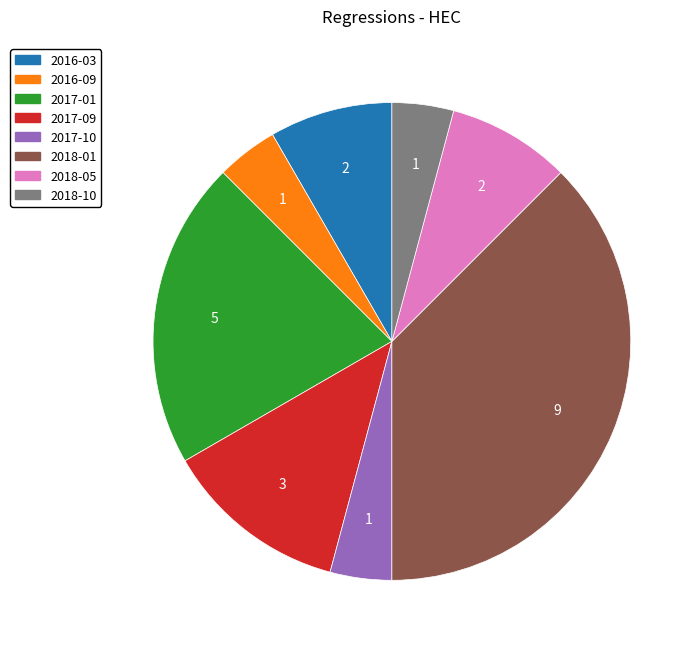

What is the ratio of the value at 2017-10 to the value at 2018-01?

0.1